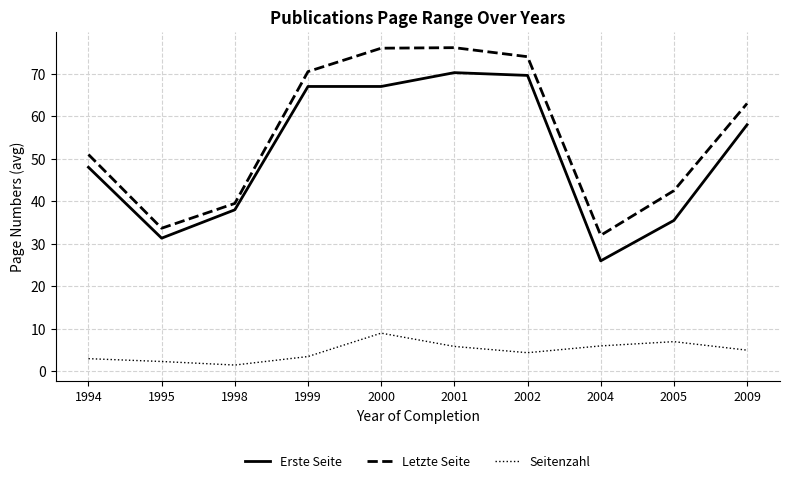

Is this an area chart (filled region under the line)?

No